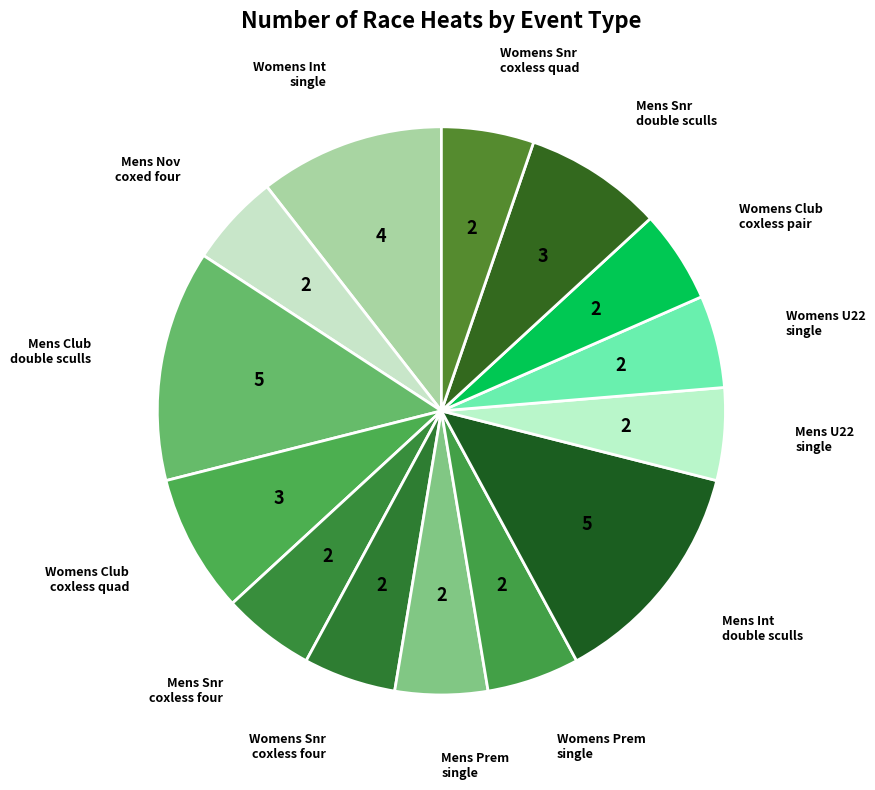

Count the number of slices in the pie.

14